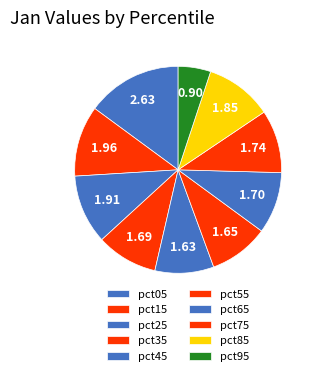

Which slice is the largest?

pct05